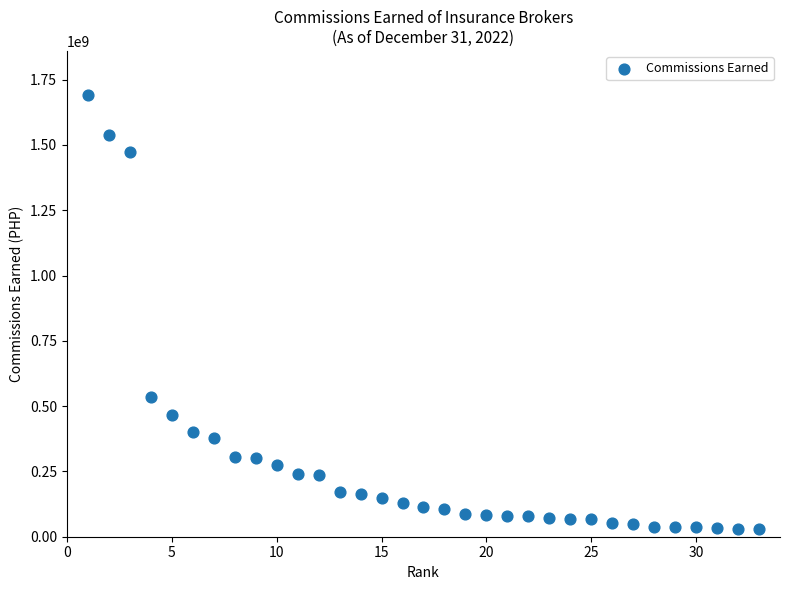

What Y value in the scatter plot is closest to 861047841?

533411201.4